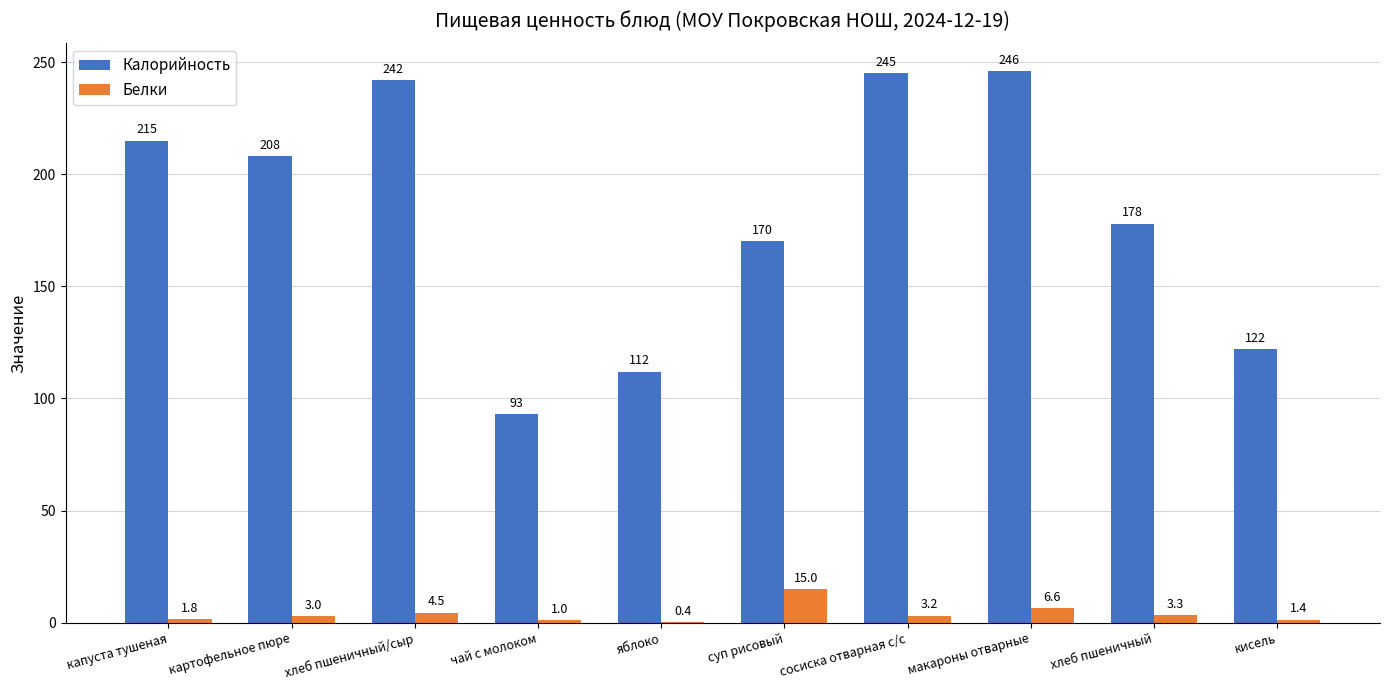

What is the total value across all series at макароны отварные?

252.6